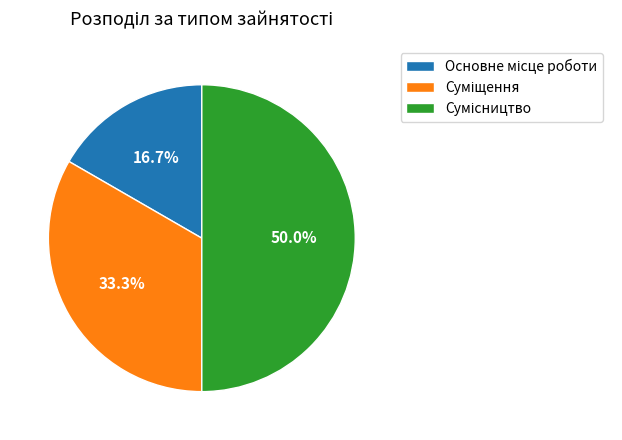

How many slices are in this pie chart?

3